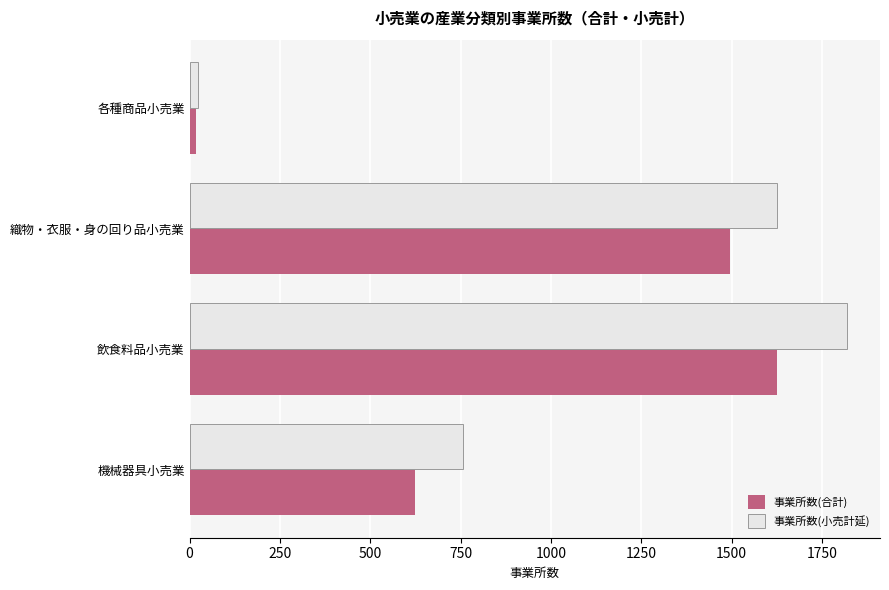

What is the sum of all 事業所数(小売計延) values?

4226